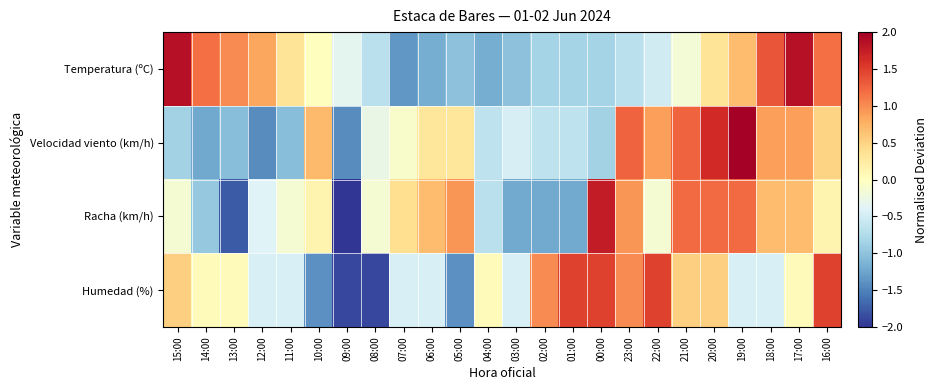

At 01:00, list the series in order from smallest to largest.

Racha (km/h), Temperatura (ºC), Velocidad viento (km/h), Humedad (%)